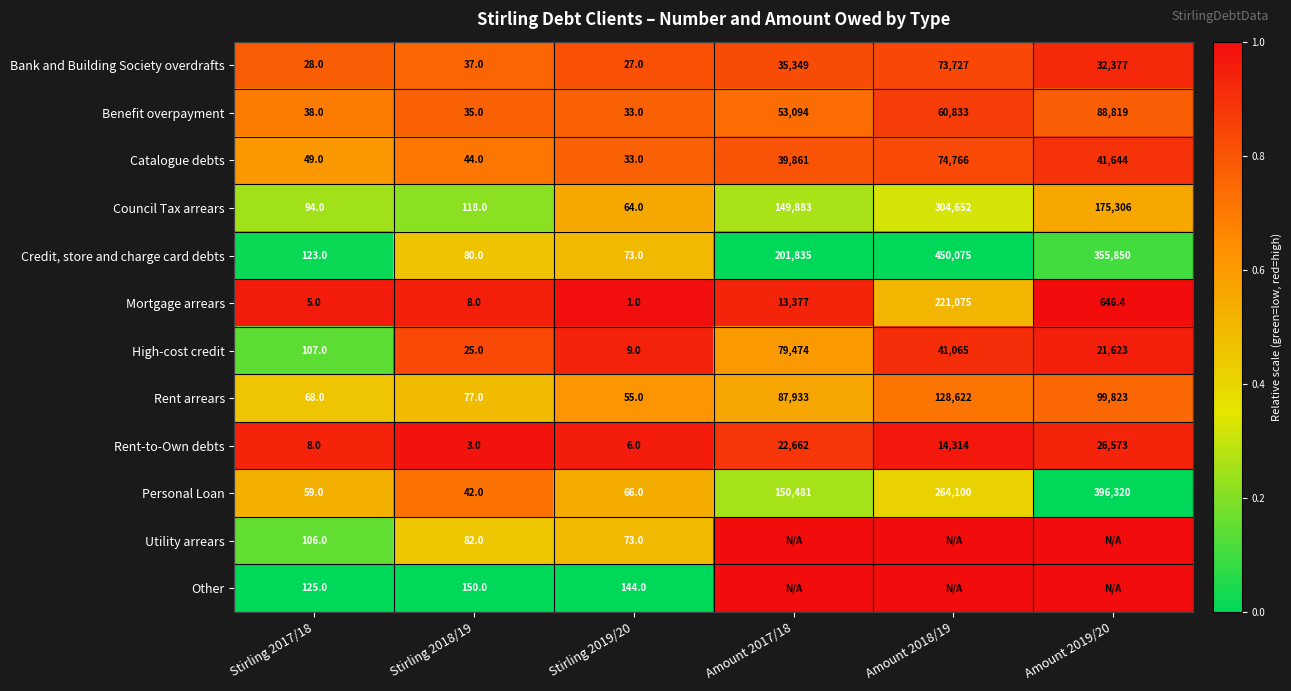

What is the total value across all series at Stirling 2019/20?

584.0